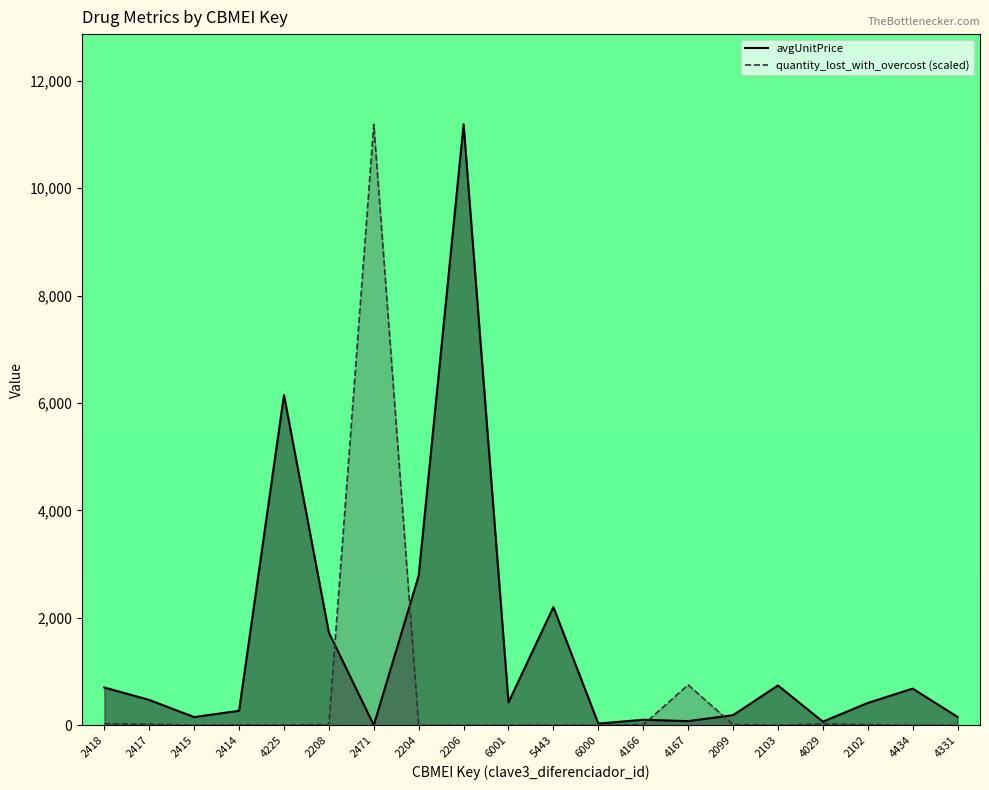

What position from the left is 2415?

3